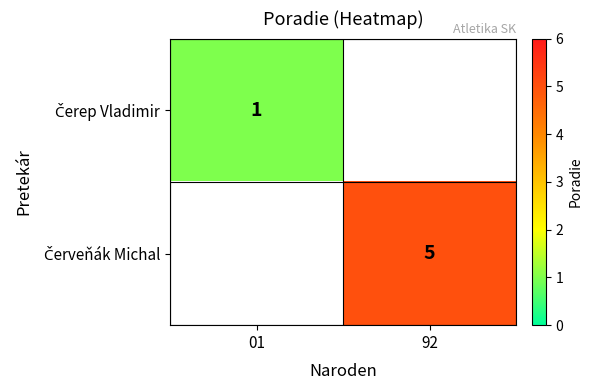

Rank the categories by Červeňák Michal value from lowest to highest.

01, 92